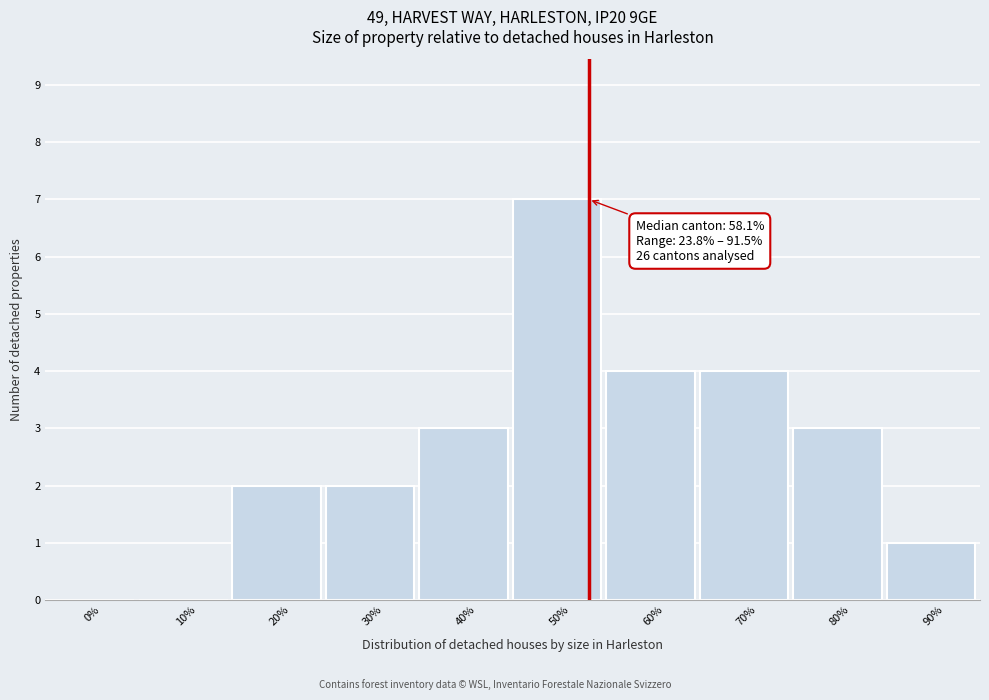

Reading right to left, list all the values displayed in this chart.

90%=1	80%=3	70%=4	60%=4	50%=7	40%=3	30%=2	20%=2	10%=0	0%=0